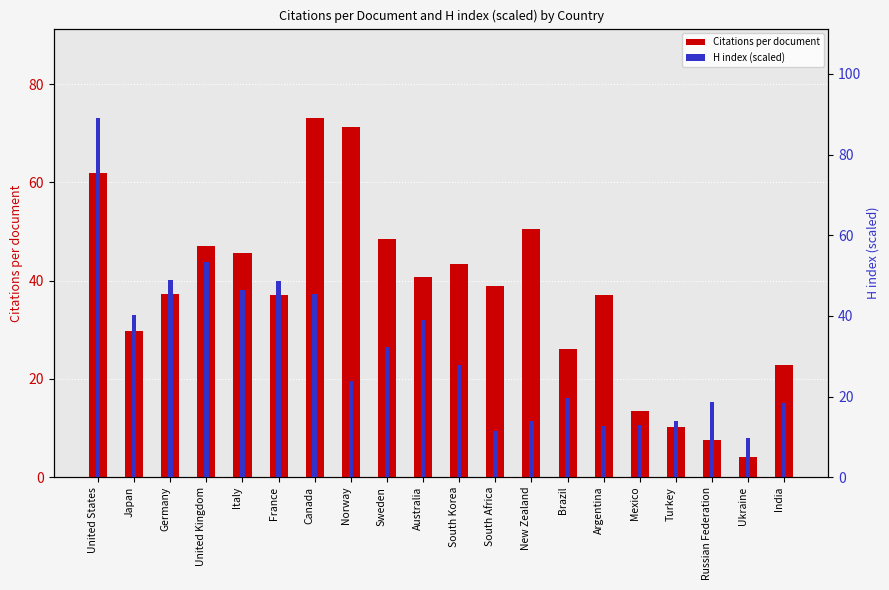

How many values in the Citations per document series are below 38?

10